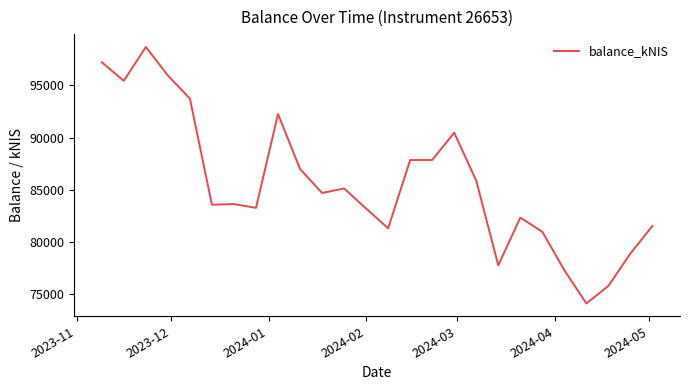

What is the sum of all values?

2225991.2